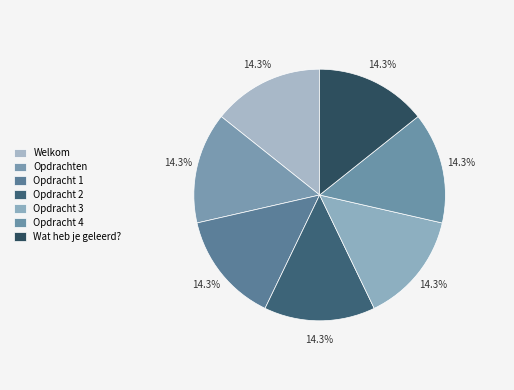

What is the smallest slice in the pie chart?

Welkom